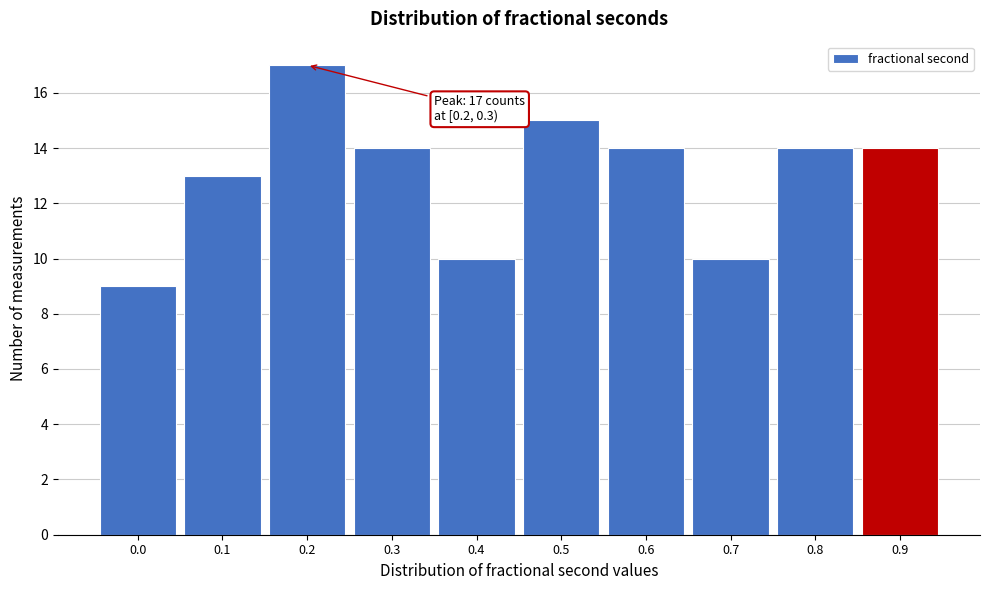

Reading right to left, extract all data points from this chart.

0.9=14	0.8=14	0.7=10	0.6=14	0.5=15	0.4=10	0.3=14	0.2=17	0.1=13	0.0=9